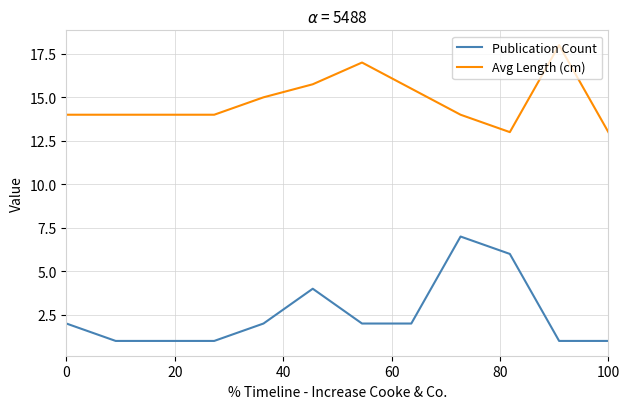

Reading left to right, transcribe all the data shown in this chart.

Publication Count: 2.0	1.0	1.0	1.0	2.0	4.0	2.0	2.0	7.0	6.0	1.0	1.0
Avg Length (cm): 14.0	14.0	14.0	14.0	15.0	15.8	17.0	15.5	14.0	13.0	18.0	13.0